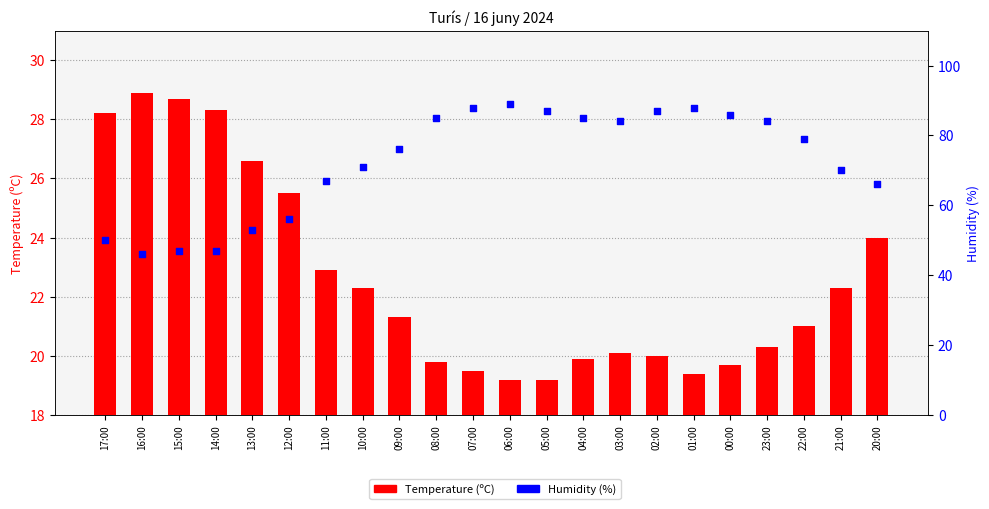

At how many categories does at least one series exceed 67?

14